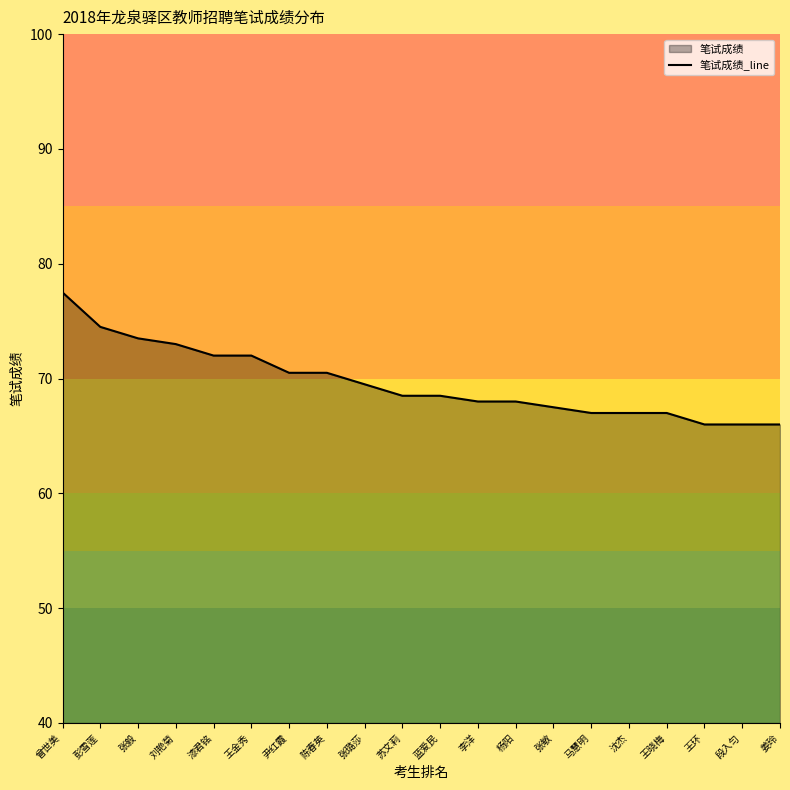

Reading right to left, list all the values displayed in this chart.

姜玲=66.0	段入匀=66.0	王环=66.0	王晓梅=67.0	沈杰=67.0	马慧明=67.0	张敏=67.5	杨阳=68.0	李洋=68.0	蓝爱民=68.5	苏文莉=68.5	张璐莎=69.5	陈春英=70.5	尹红霞=70.5	王金秀=72.0	漆君铭=72.0	刘艳菊=73.0	张毅=73.5	彭雪莲=74.5	曾世美=77.5